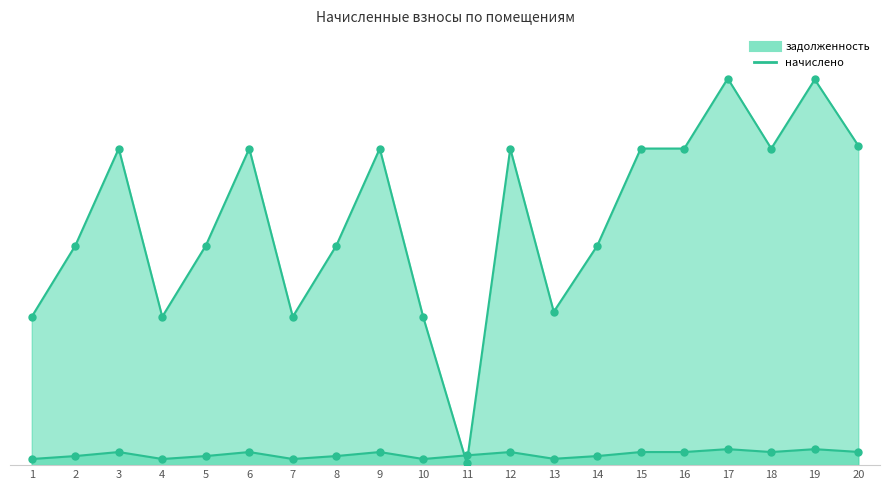

What is the total value across all series at 19?

38347.6